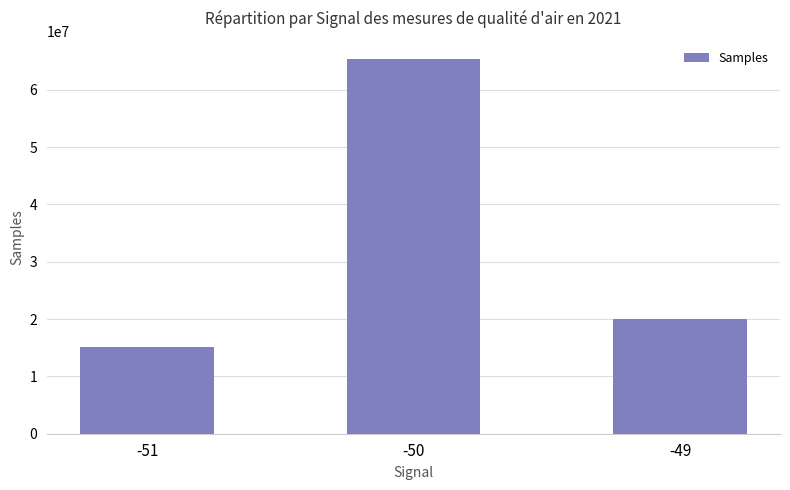

At which label does the data first exceed 20071450?

-50